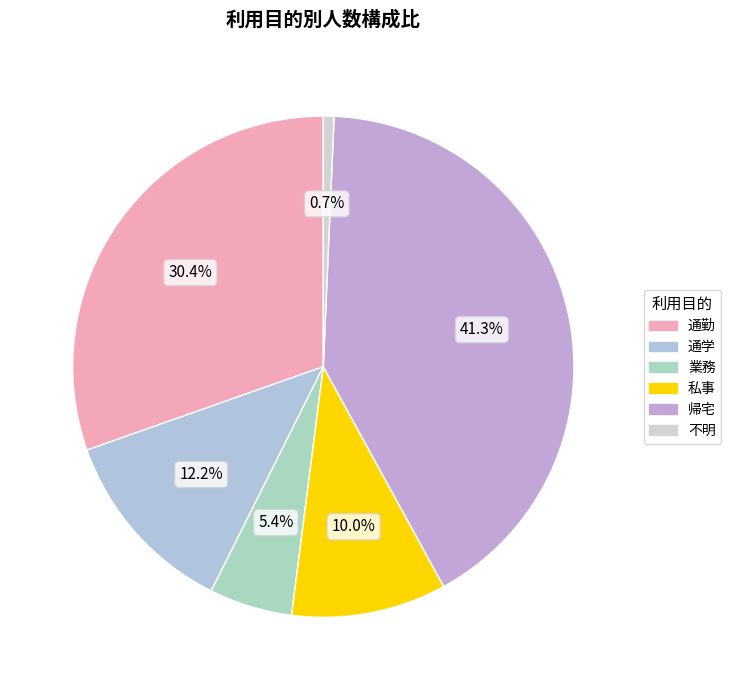

To the nearest percent, what is the combined percentage of 私事 and 通勤?

40%